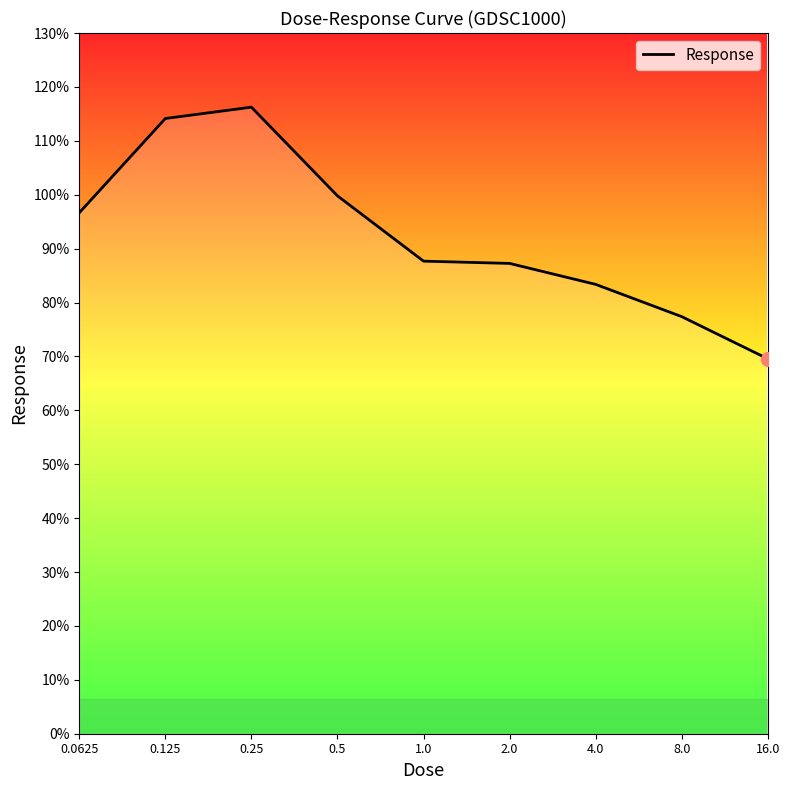

What is the maximum value shown in the chart?

116.2